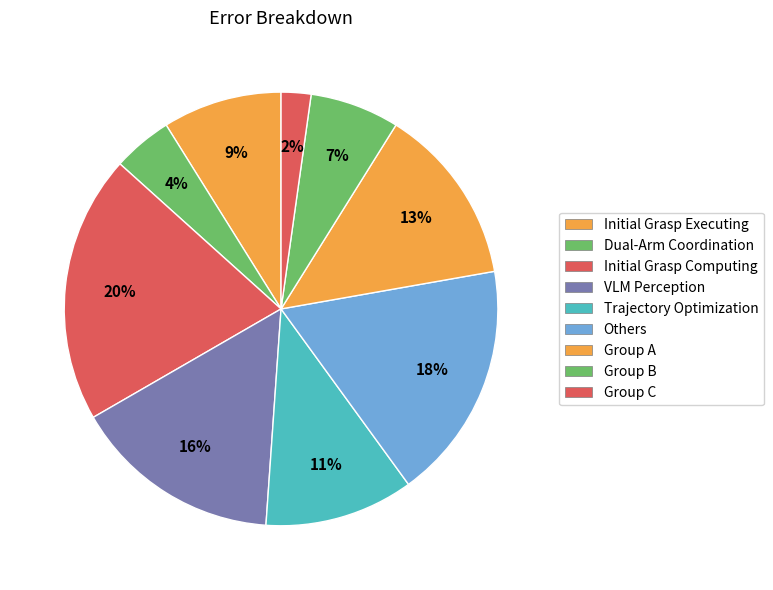

Which slice is the smallest?

Group C